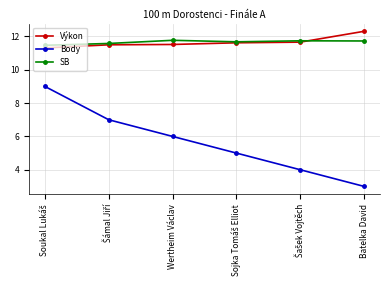

Which category has the highest value across all series?

Batelka David